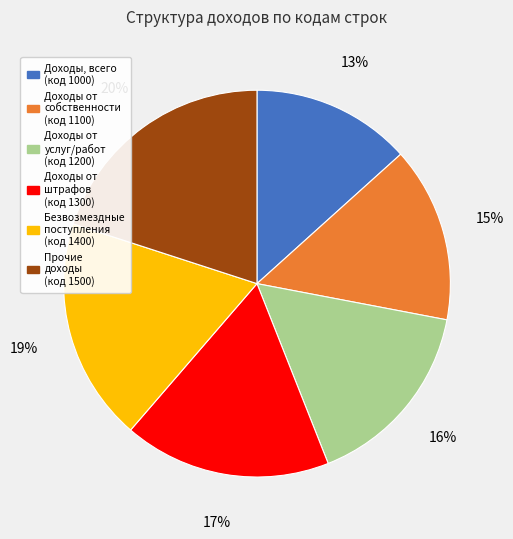

Is it true that Прочие доходы is 20% of the pie?

True